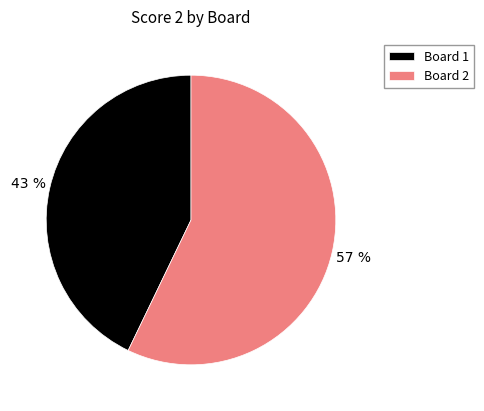

To the nearest percent, what is the difference between the largest and smallest slice percentages?

14%